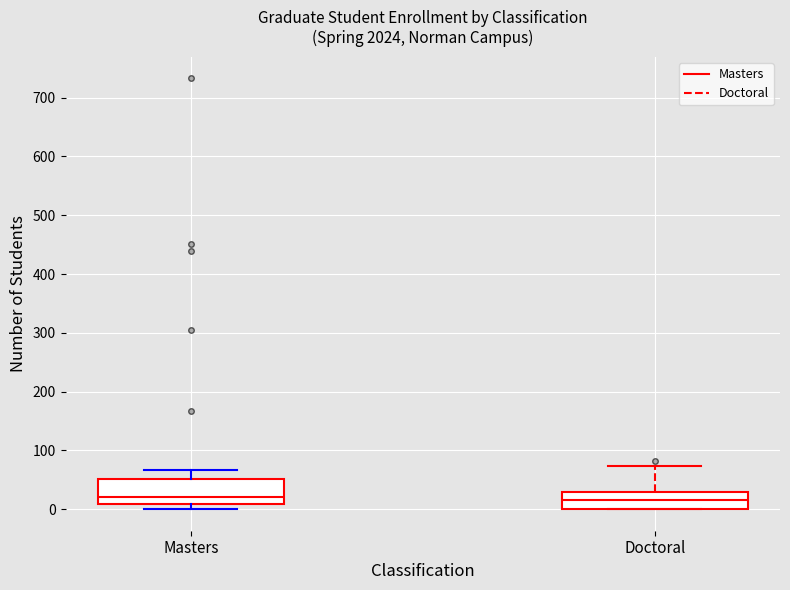

Where is the lower edge of the box for Doctoral on the y-axis? The values are not printed on the chart, so give them approximately, as read against the axis.

0